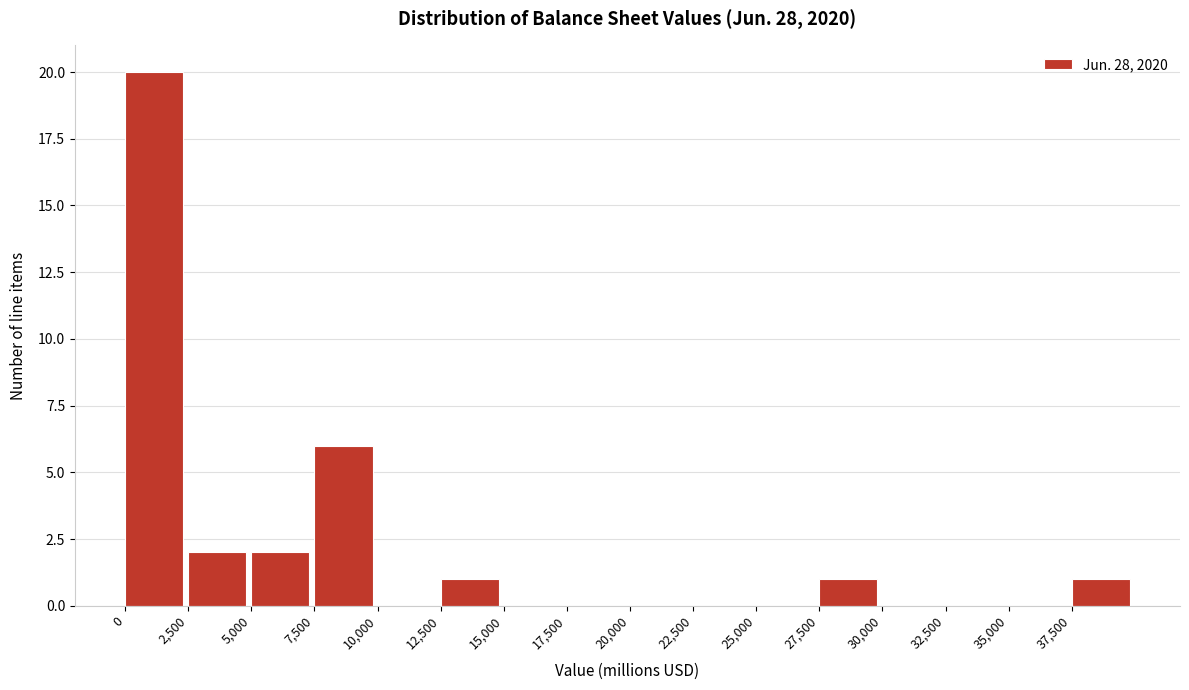

How tall is the bar that spans 12500 to 15000 on the x-axis? The values are not printed on the chart, so give them approximately, as read against the axis.

1